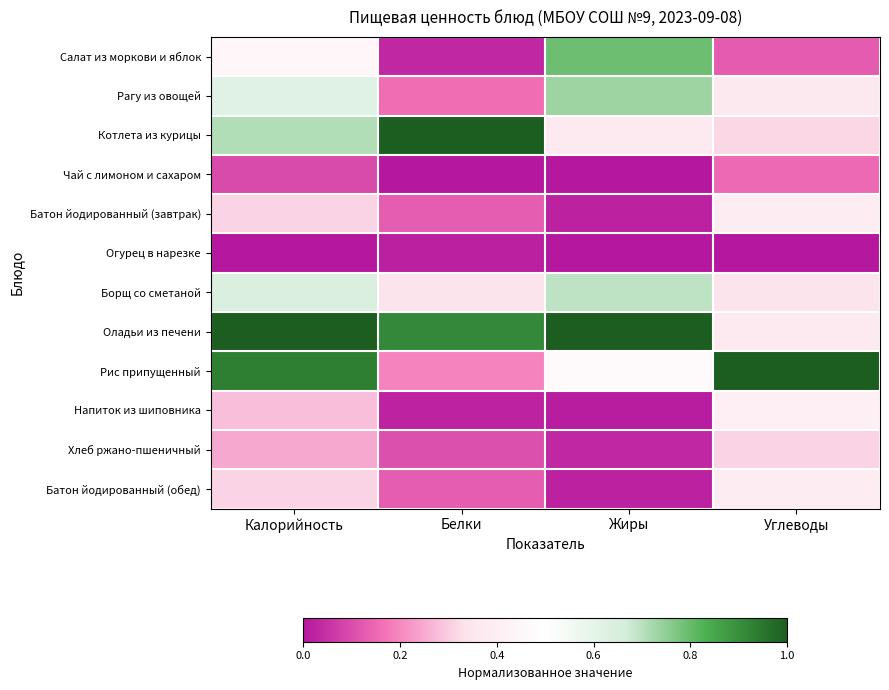

At which category is the sum across all series the highest?

Калорийность